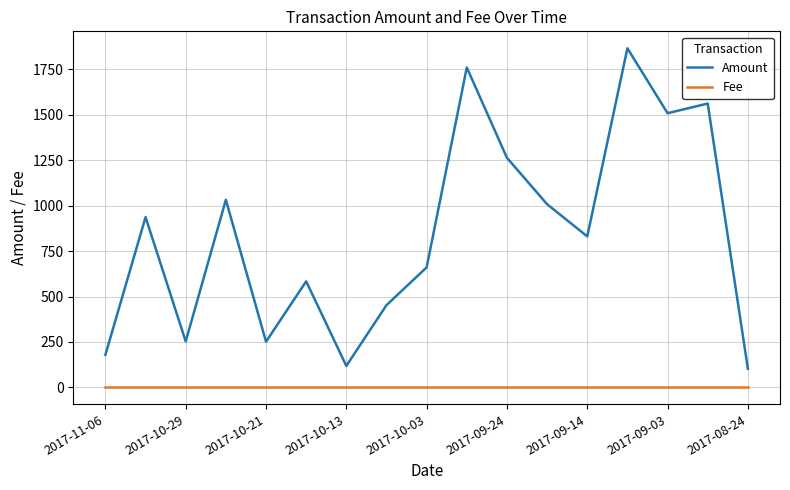

Which series has the widest spread of values?

Amount